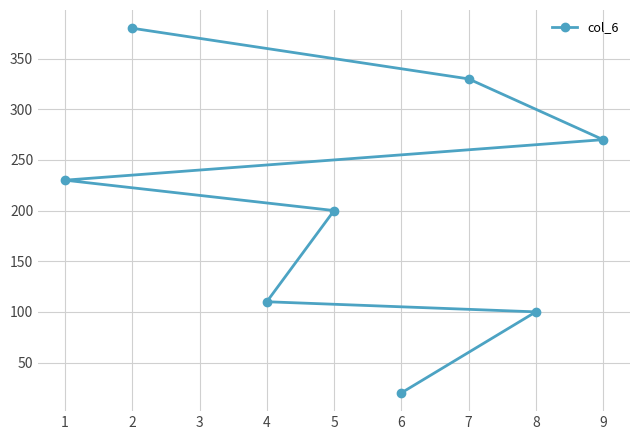

True or false: there are more than 2 points higher than both neighbors.

False